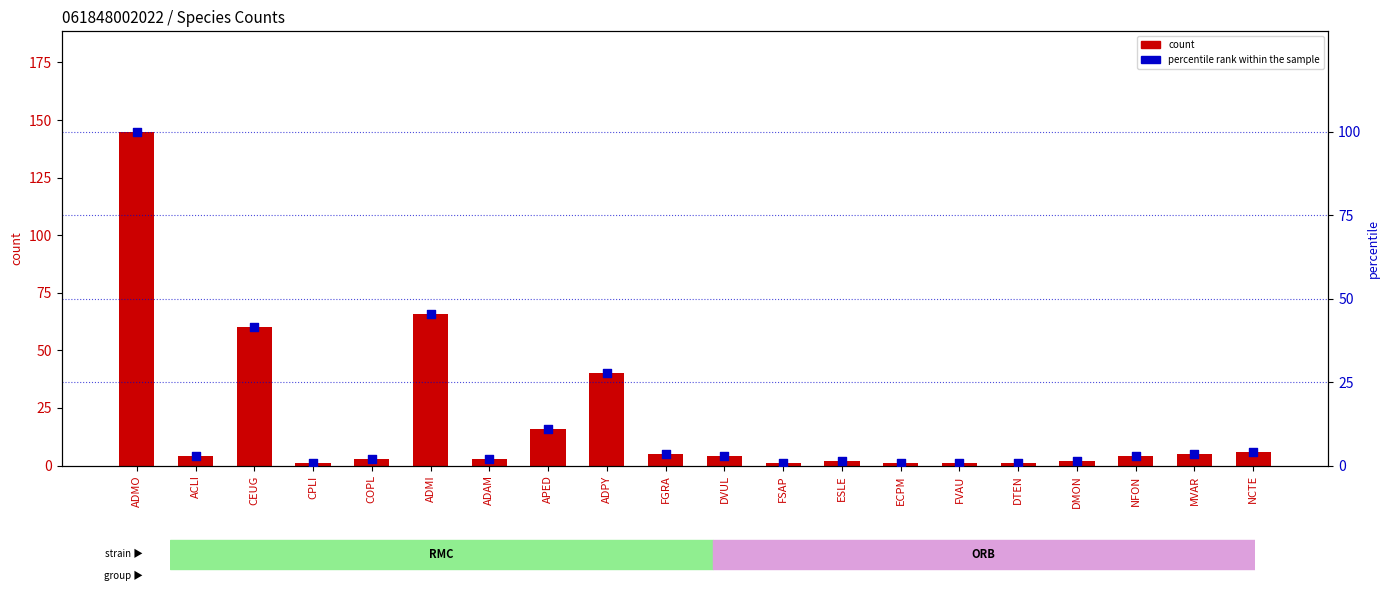

Which series contains the highest Y value?

count